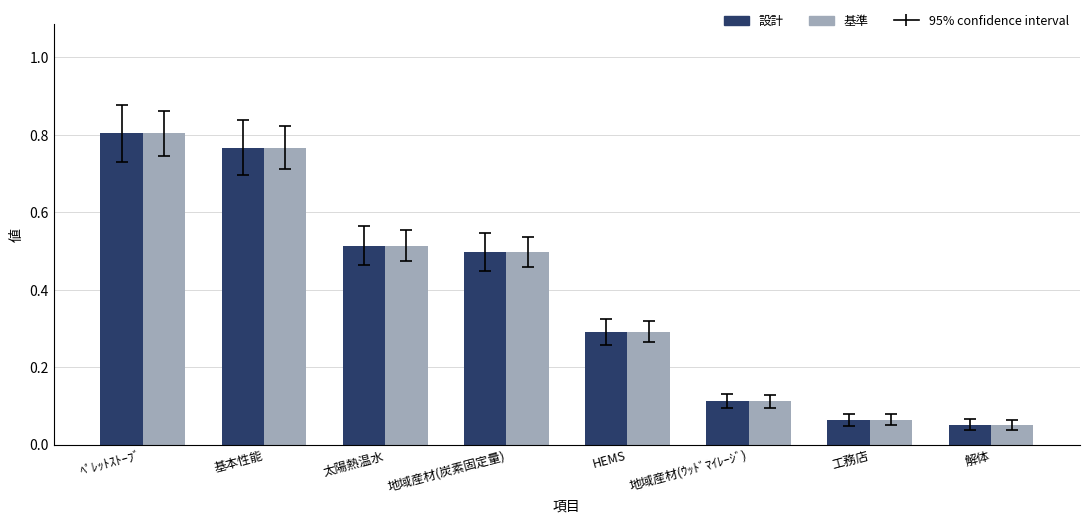

What is the sum of the 基準 values at 解体 and 太陽熱温水?

0.6